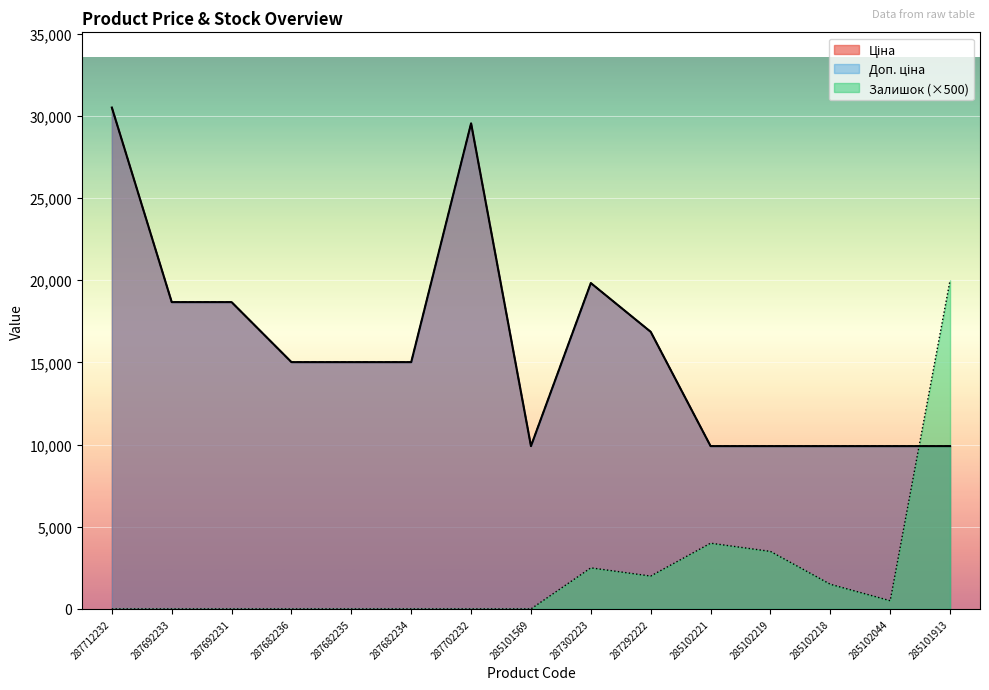

At which label is Залишок closest to 10000?

285102221